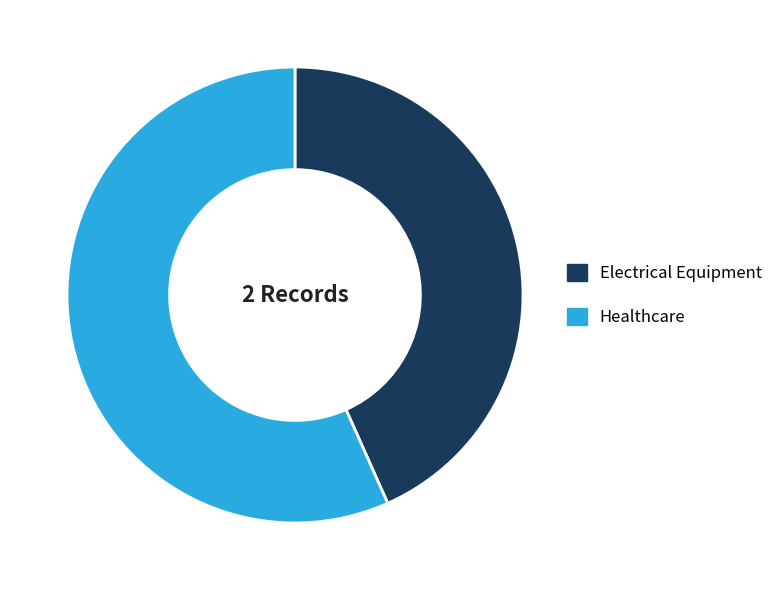

Which has a higher value, Electrical Equipment or Healthcare?

Healthcare